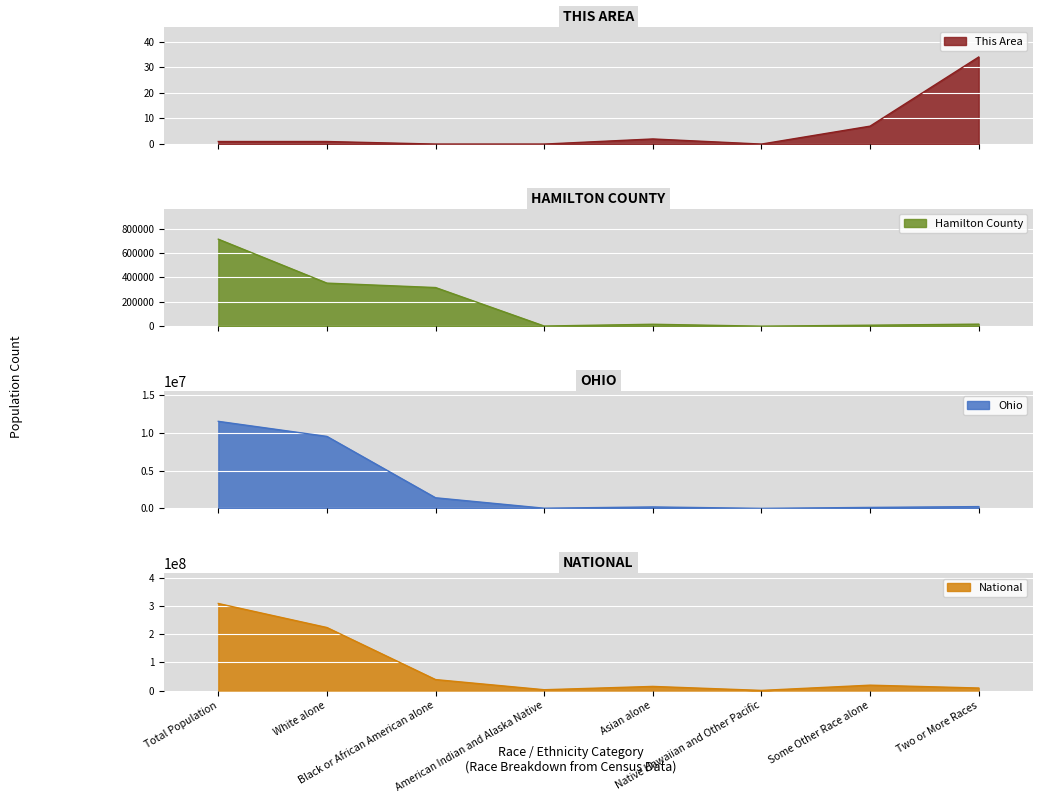

True or false: This Area has a value of 3 at Asian alone.

False